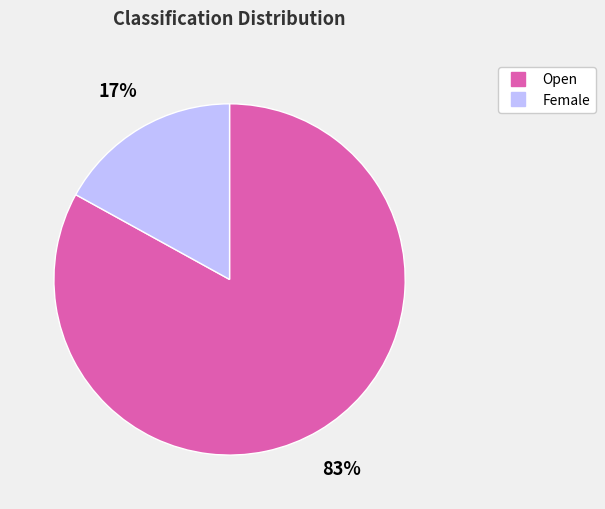

What is the ratio of the value at Female to the value at Open?

0.2